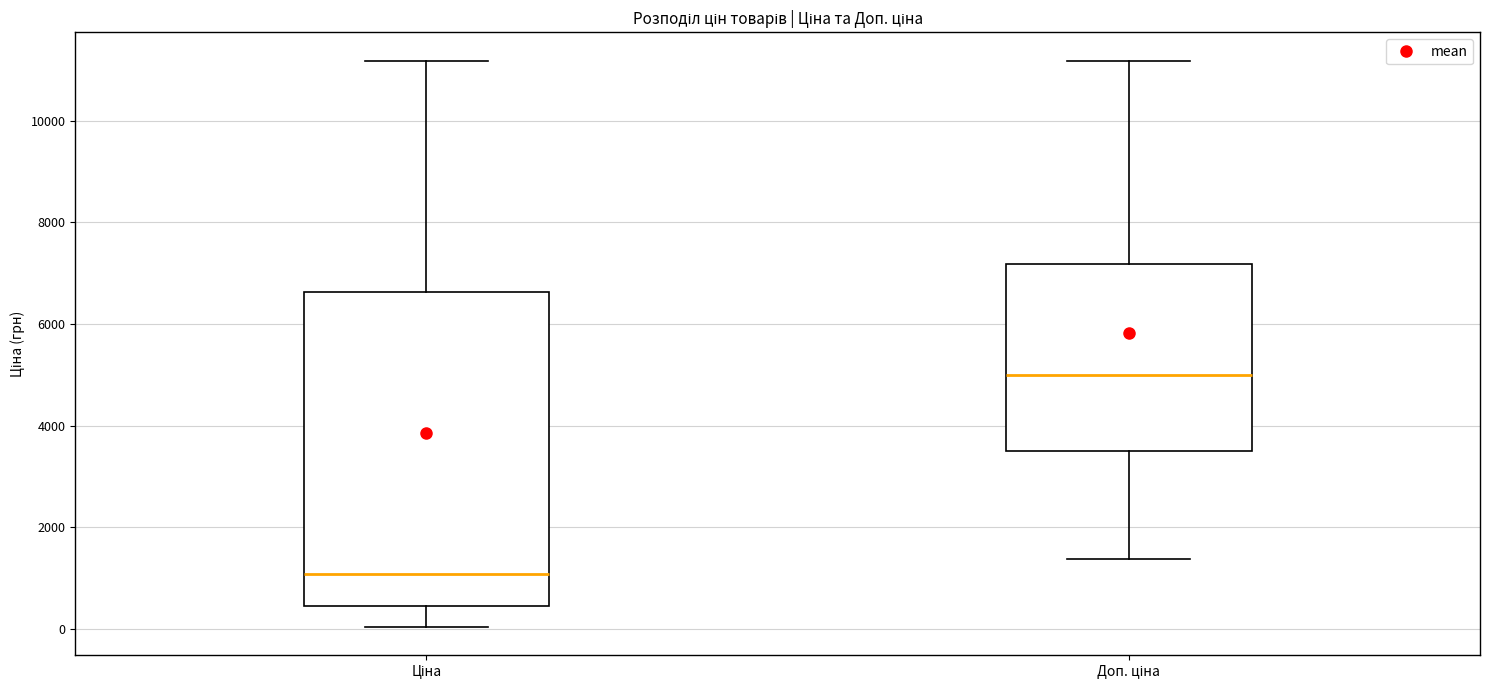

Reading left to right, read every box against the y-axis: the position of its median line, the range the box covers, and the ends of its whiskers. The values are not printed on the chart, so give them approximately, as read against the axis.

Ціна: median 1000, box 400 to 6600, whiskers 0 to 11200
Доп. ціна: median 5000, box 3400 to 7200, whiskers 1400 to 11200